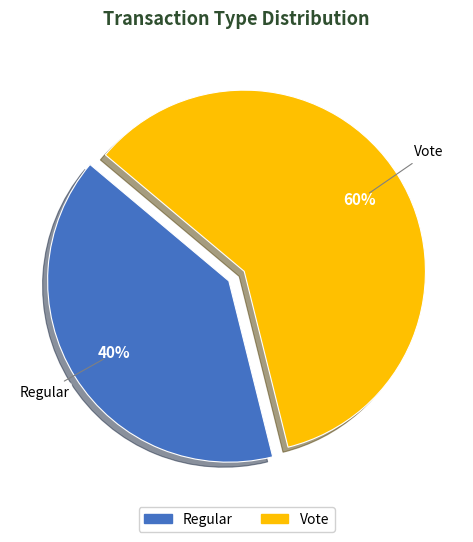

How many slices are in this pie chart?

2